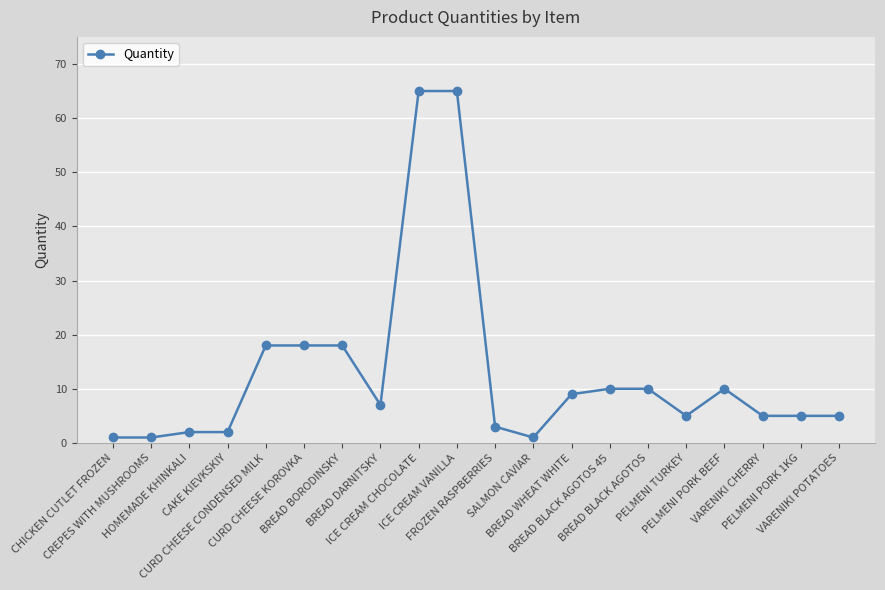

Which has a higher value, FROZEN RASPBERRIES or PELMENI PORK 1KG?

PELMENI PORK 1KG